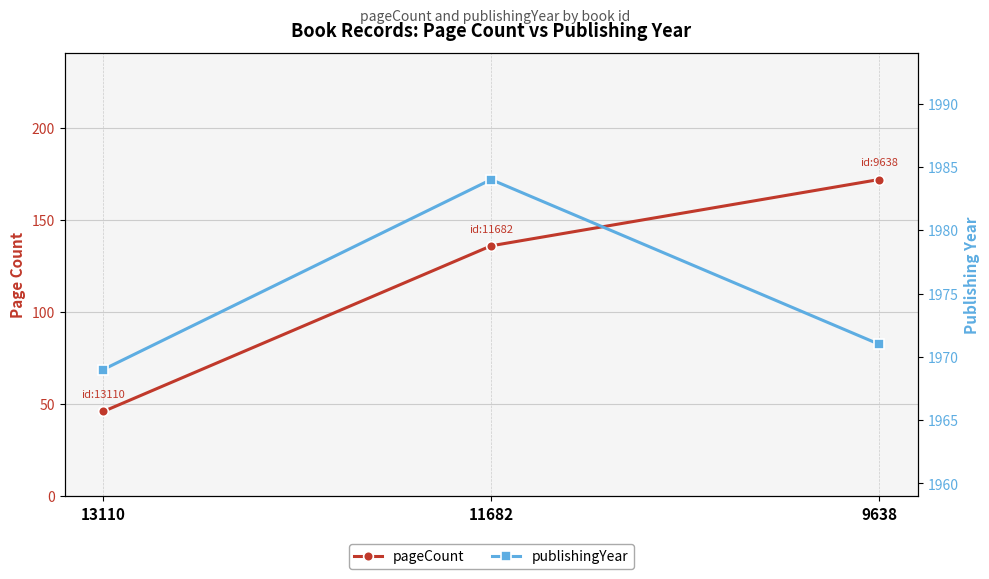

Rank the categories by pageCount value from highest to lowest.

9638, 11682, 13110